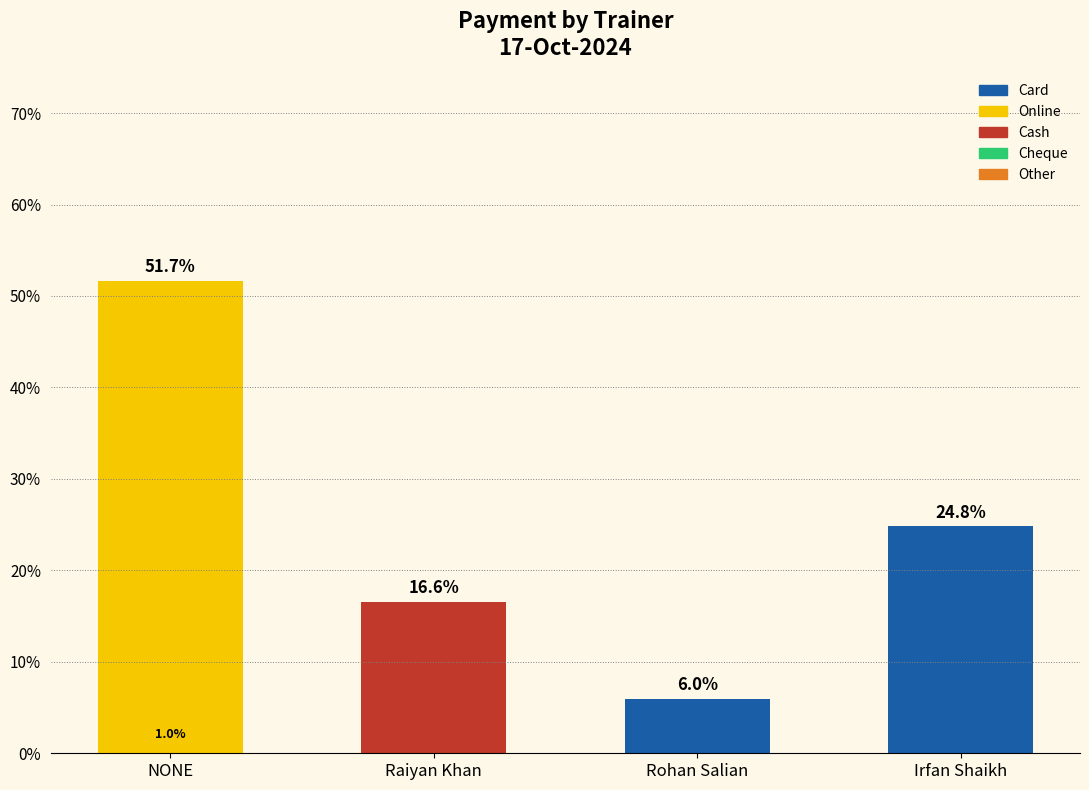

At which label is Cash closest to 8?

NONE